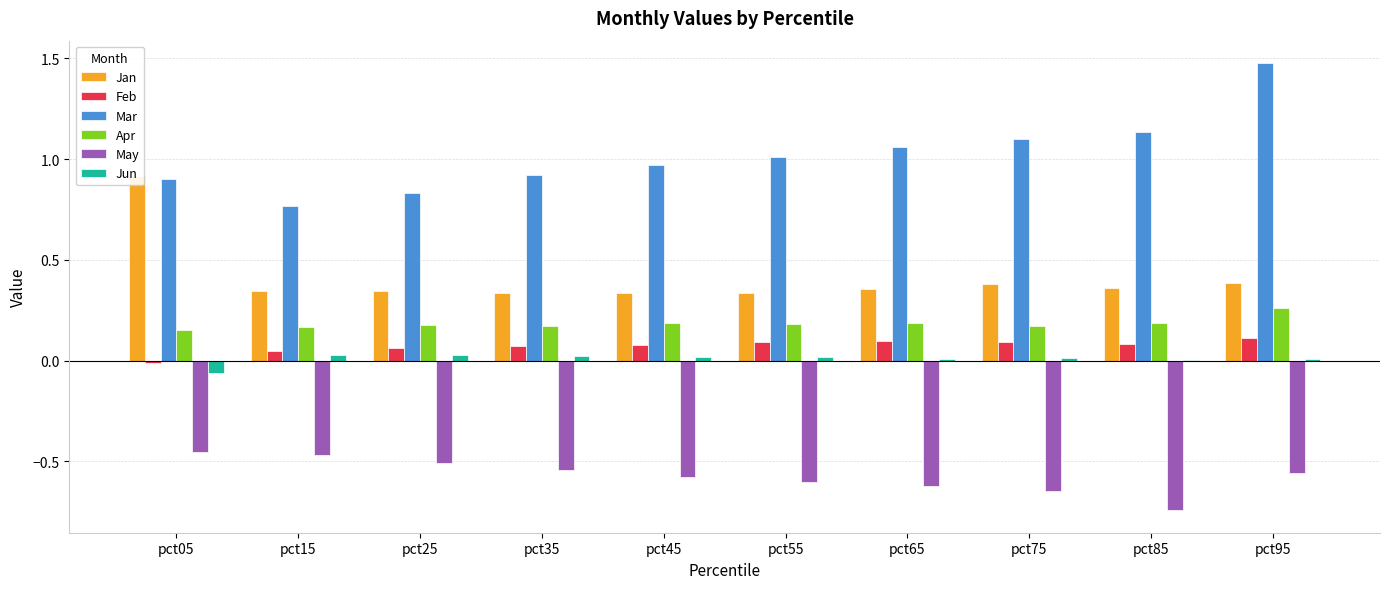

At which label does Mar first exceed 1?

pct55